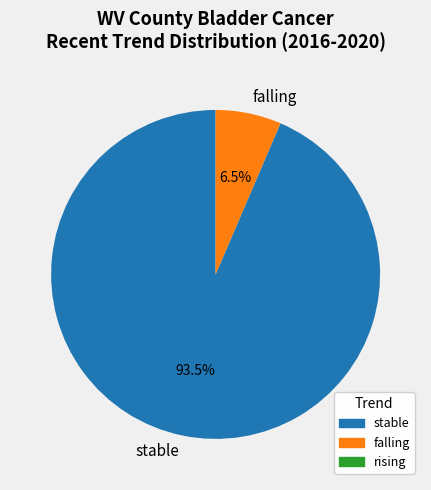

Does any single category account for the majority?

Yes